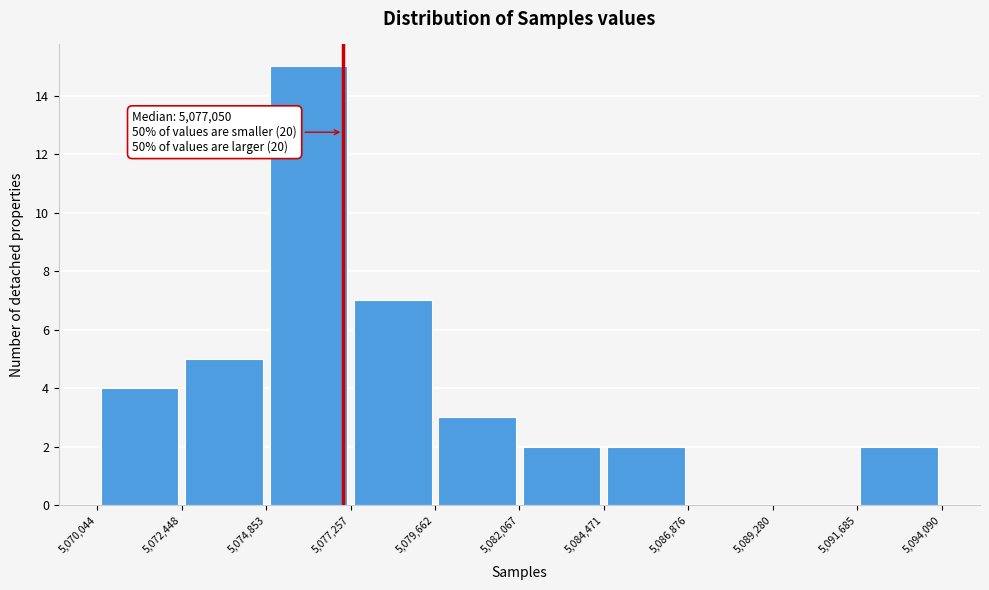

Over which range of the x-axis is the bar tallest?

5,074,853 to 5,077,257